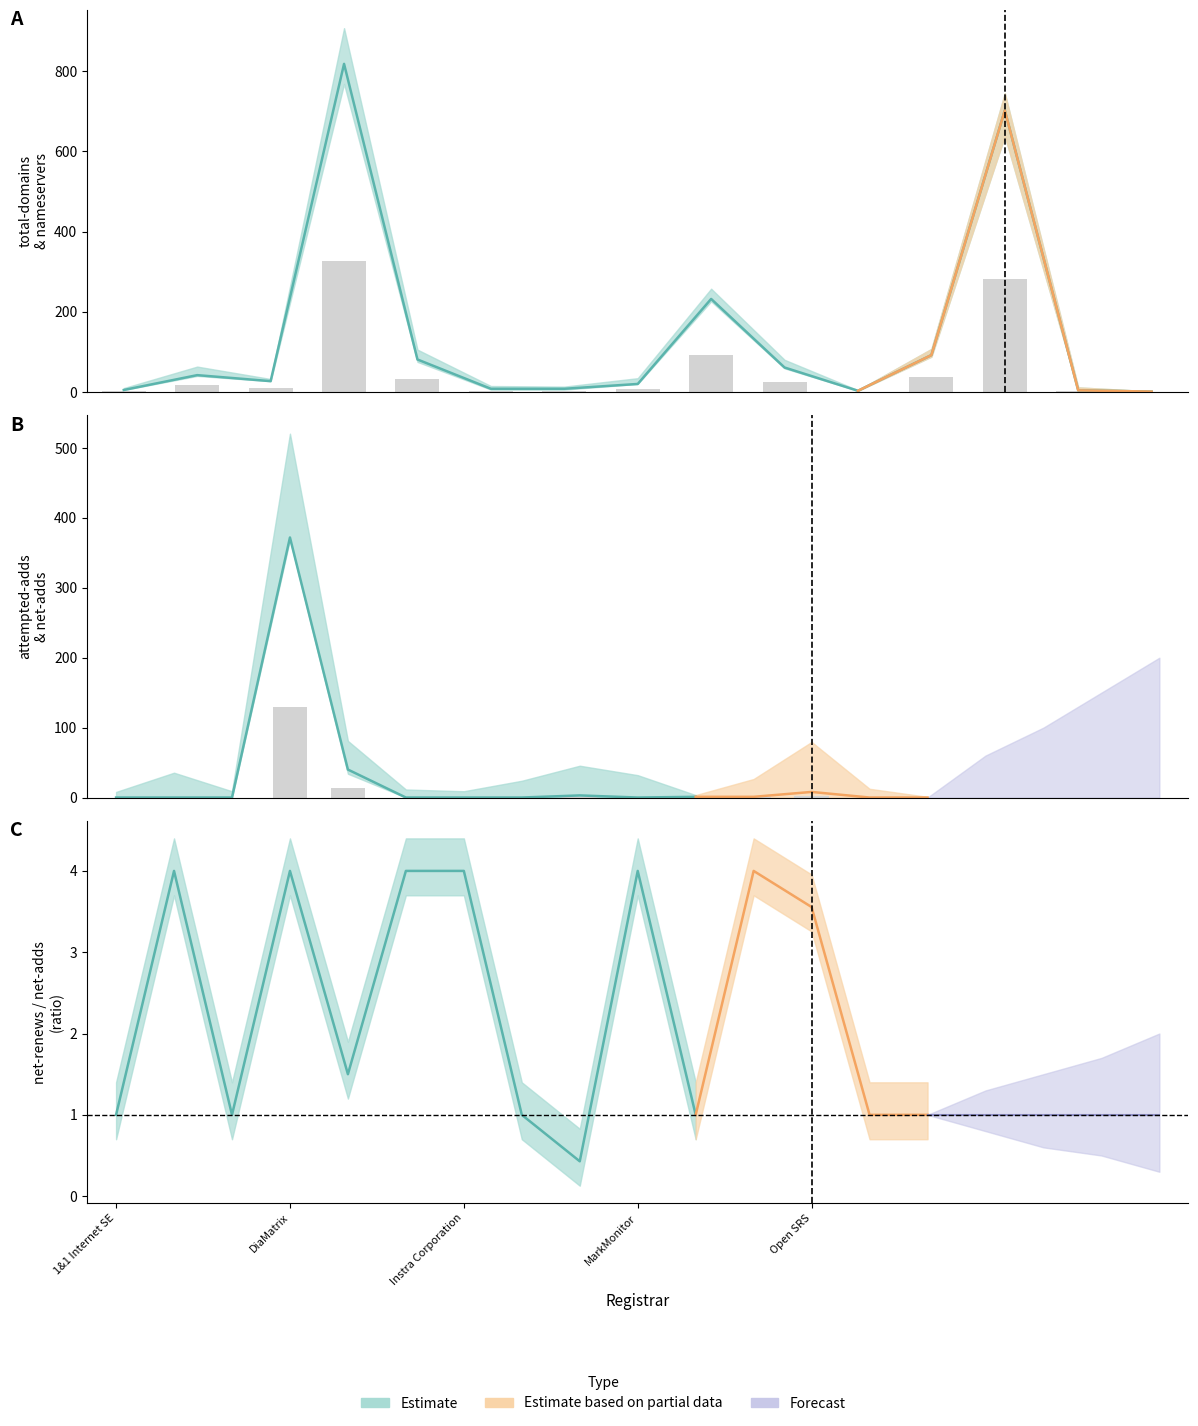

At which label is total-domains closest to 409?

Lexsynergy Limited